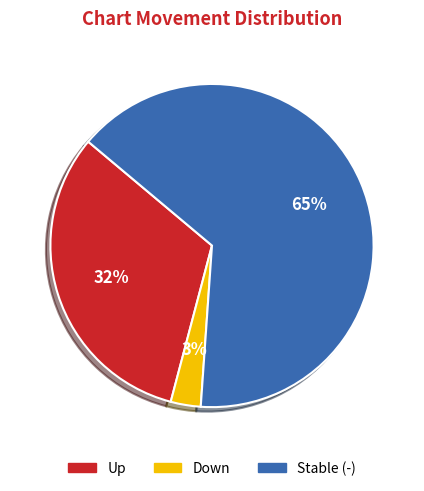

Does any single category account for the majority?

Yes